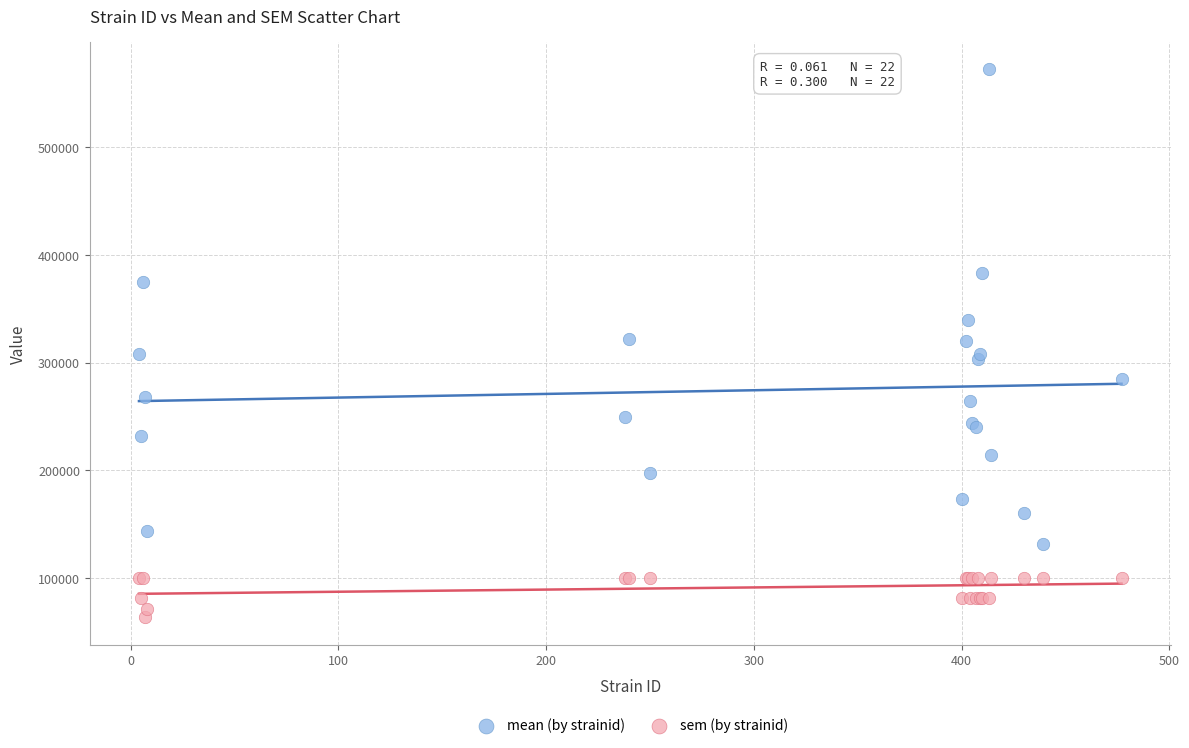

What are all the series names shown in the legend?

mean (by strainid), sem (by strainid)